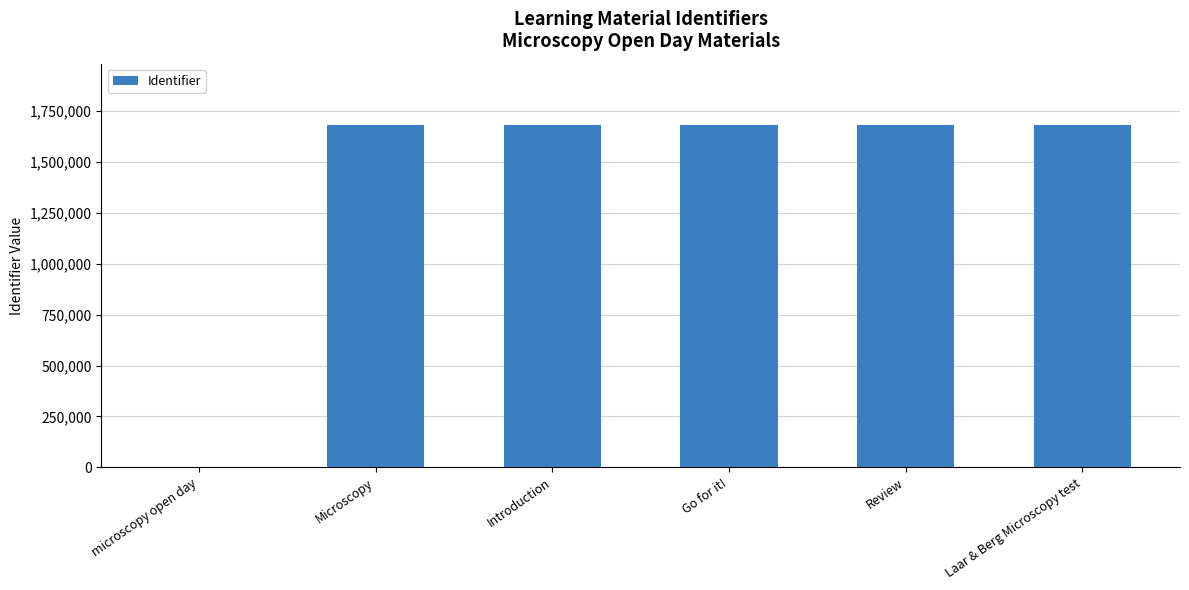

At which label is the value closest to 839793?

Microscopy